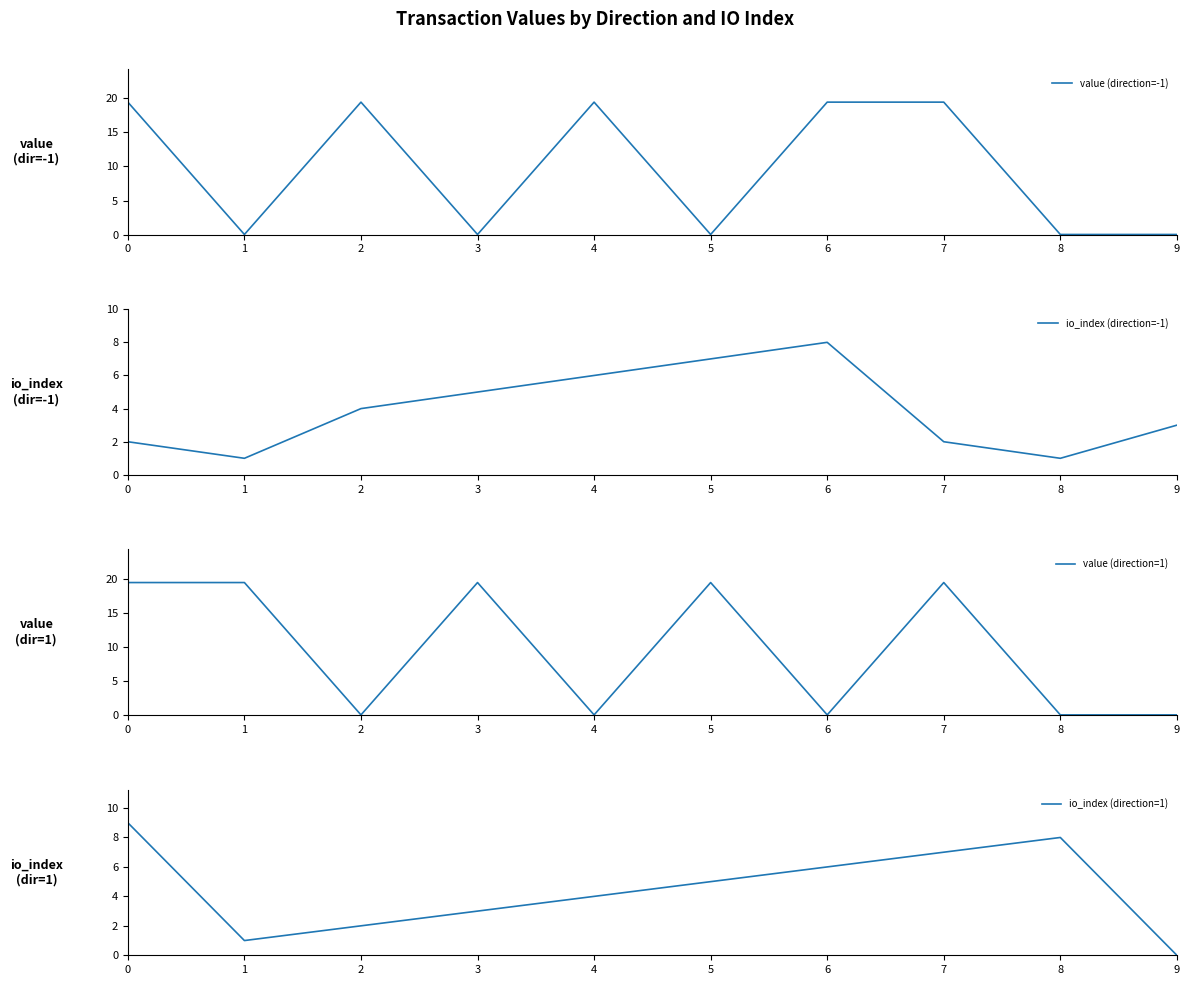

What is the average value of the value (direction=1) series?

9.7